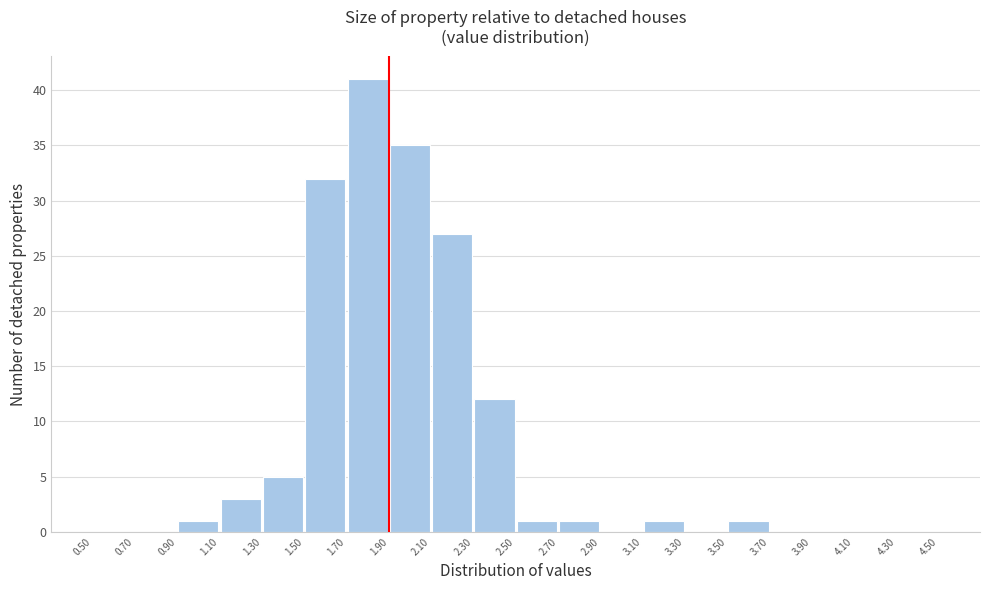

Reading left to right, list every bar in this chart as the range it spans on the x-axis followed by its height. The values are not printed on the chart, so give them approximately, as read against the axis.

0.50 to 0.70: 0
0.70 to 0.90: 0
0.90 to 1.10: 1
1.10 to 1.30: 3
1.30 to 1.50: 5
1.50 to 1.70: 32
1.70 to 1.90: 41
1.90 to 2.10: 35
2.10 to 2.30: 27
2.30 to 2.50: 12
2.50 to 2.70: 1
2.70 to 2.90: 1
2.90 to 3.10: 0
3.10 to 3.30: 1
3.30 to 3.50: 0
3.50 to 3.70: 1
3.70 to 3.90: 0
3.90 to 4.10: 0
4.10 to 4.30: 0
4.30 to 4.50: 0